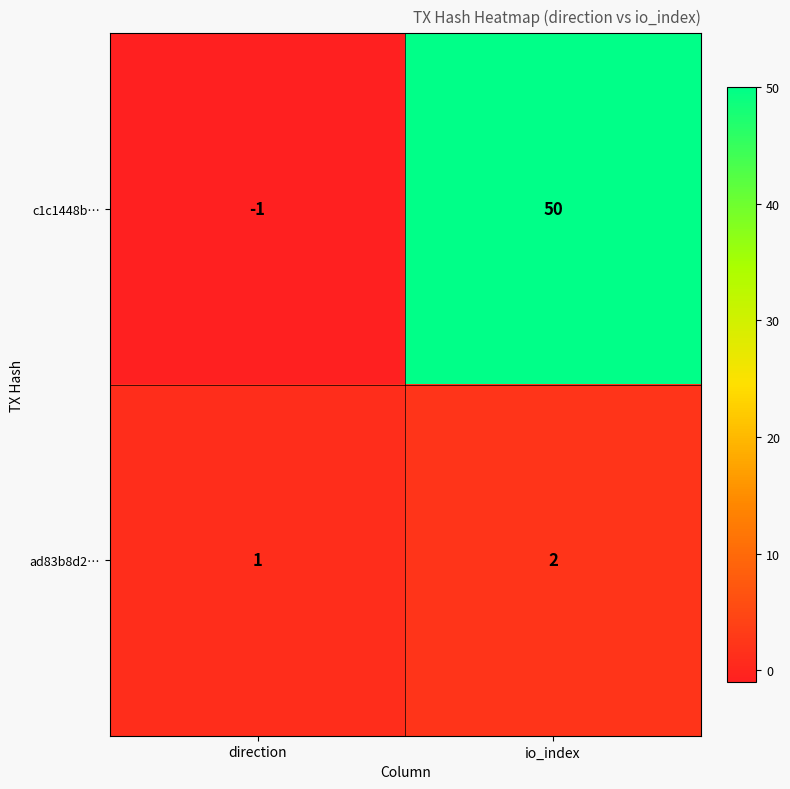

What is the sum of the ad83b8d2… values at direction and io_index?

3